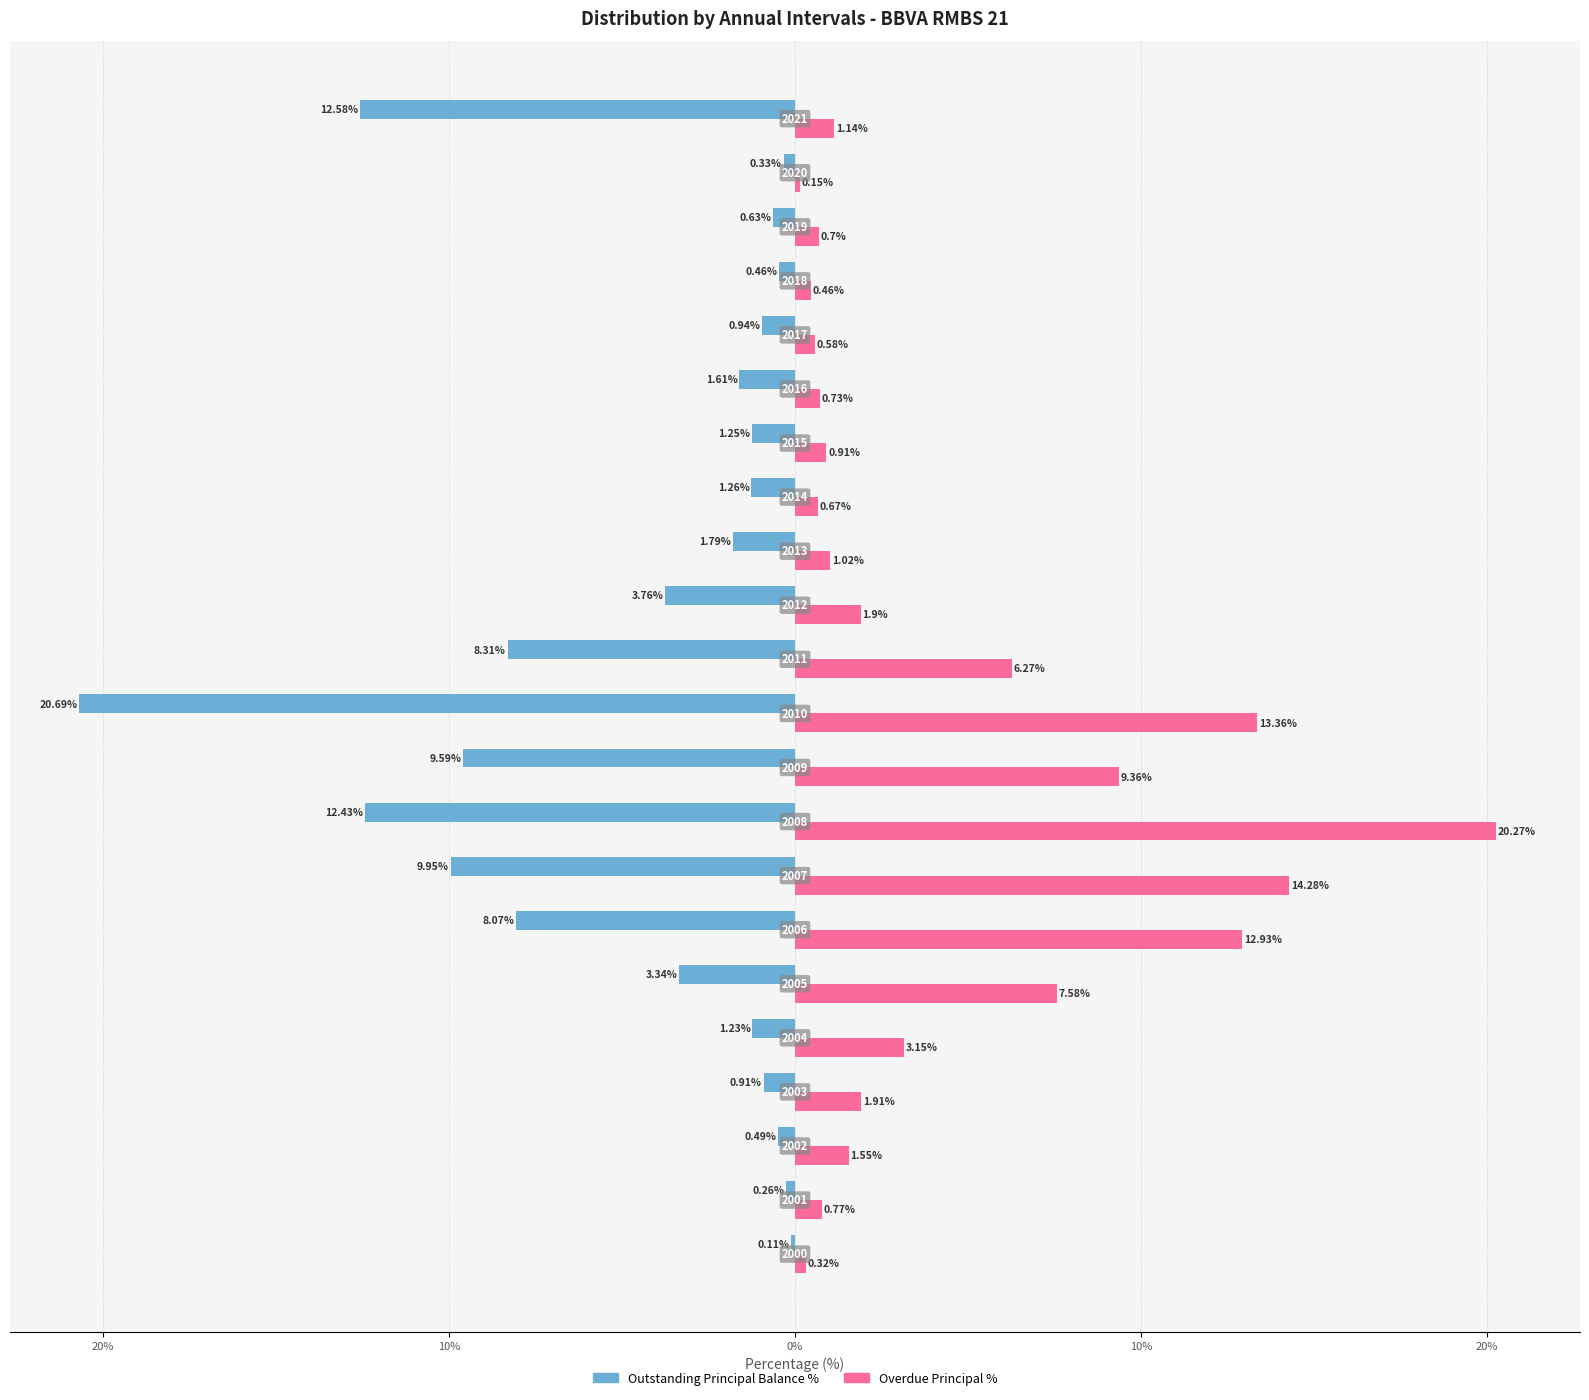

Reading right to left, list all the values displayed in this chart.

Outstanding Principal Balance %: -12.6	-0.3	-0.6	-0.5	-0.9	-1.6	-1.2	-1.3	-1.8	-3.8	-8.3	-20.7	-9.6	-12.4	-9.9	-8.1	-3.3	-1.2	-0.9	-0.5	-0.3	-0.1
Overdue Principal %: 1.1	0.1	0.7	0.5	0.6	0.7	0.9	0.7	1.0	1.9	6.3	13.4	9.4	20.3	14.3	12.9	7.6	3.1	1.9	1.6	0.8	0.3